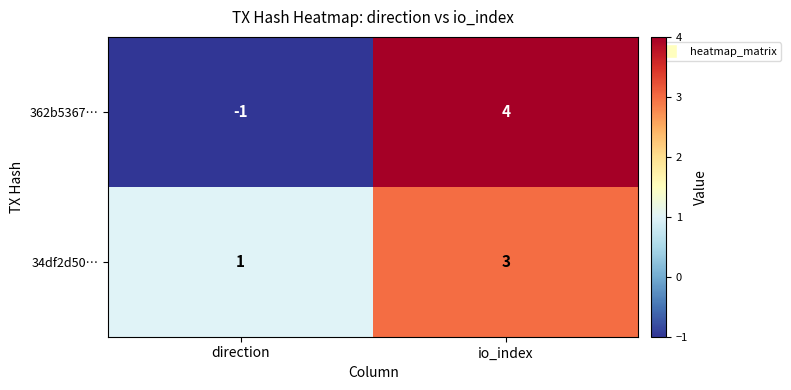

The value of 34df2d50… at direction is 0. True or false?

False